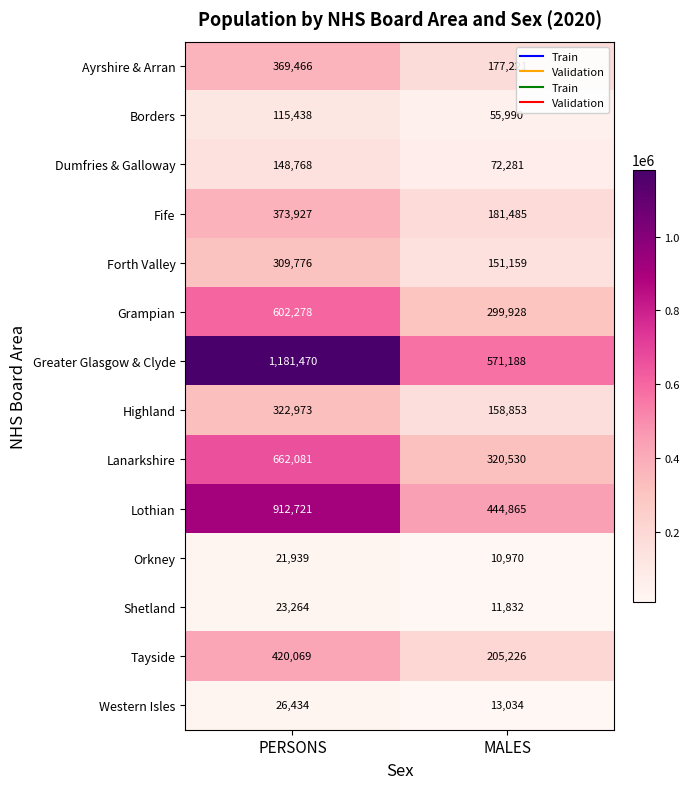

What is the greatest value displayed?

1181470